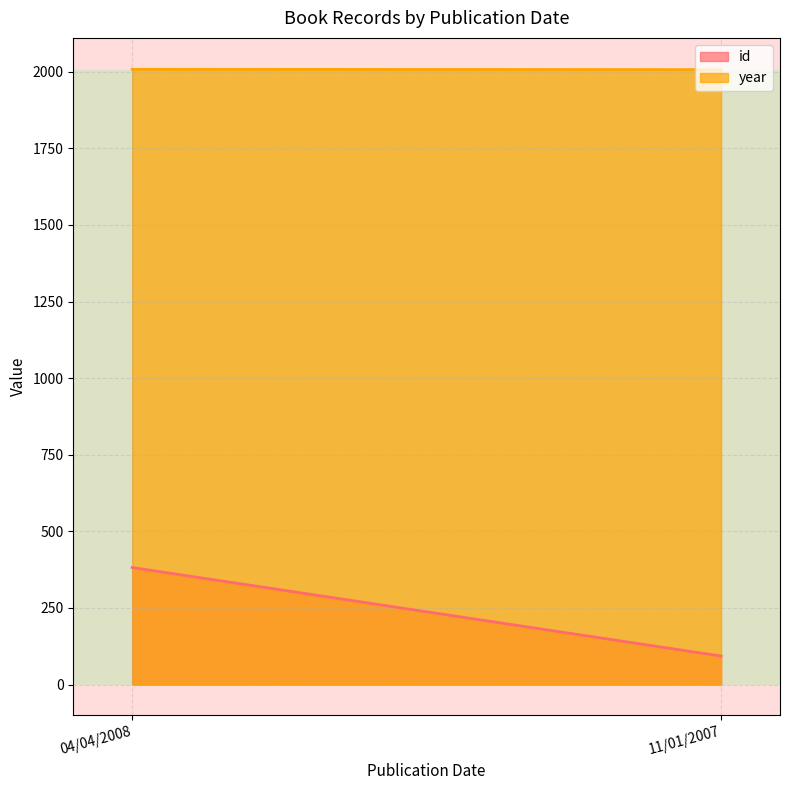

What is the label of the 2nd point from the left?

11/01/2007